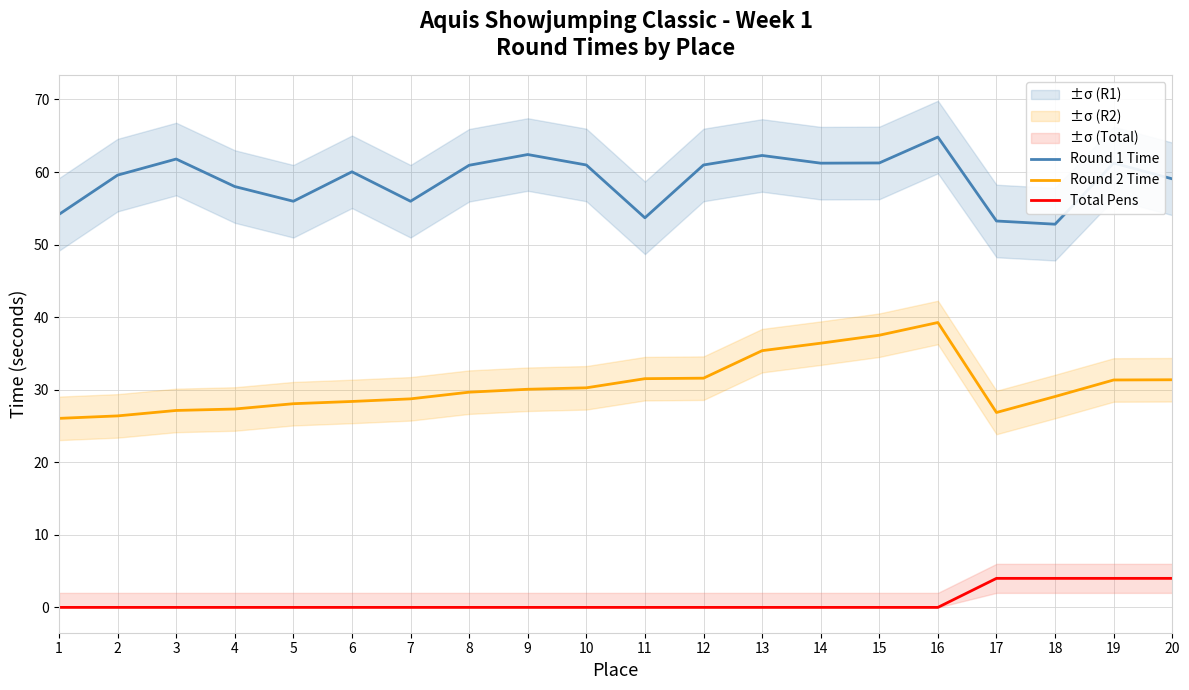

How many values in the Round 1 Time series exceed 60?

11